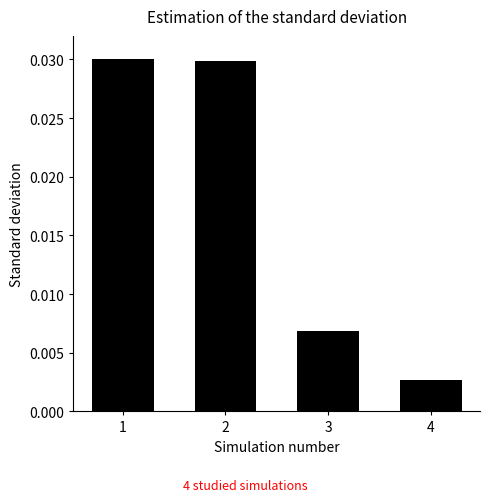

Between 3 and 4, which is larger?

3